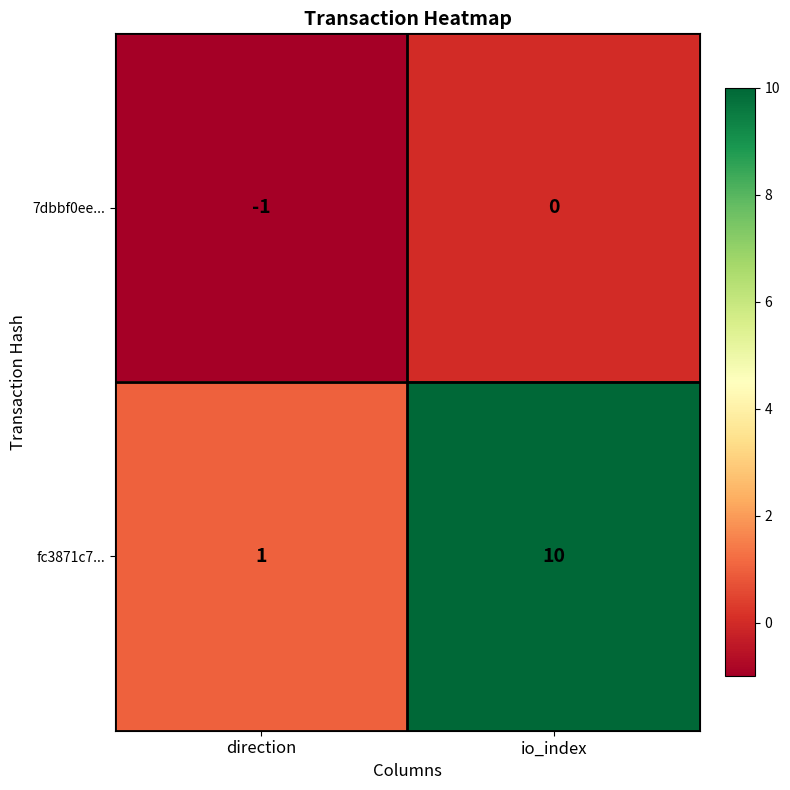

Which series has the largest total across all categories?

fc3871c7...